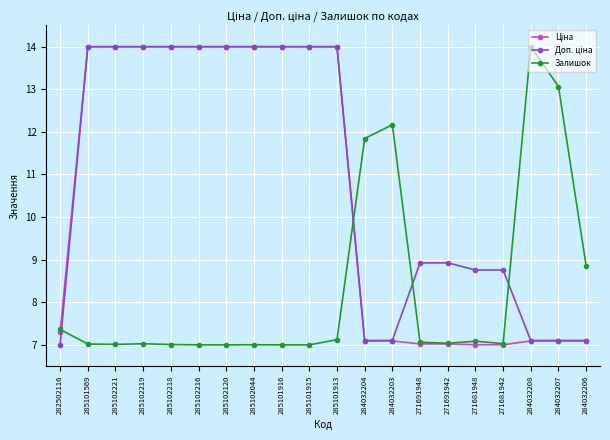

True or false: Залишок has a value of 23.4 at 284032207.

False